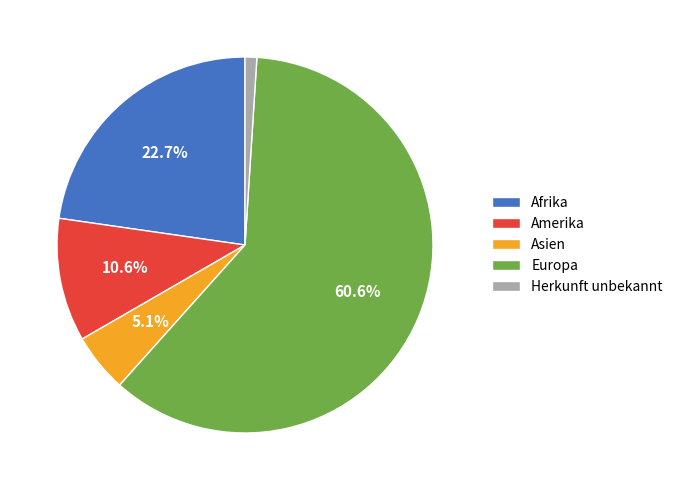

Which category has the biggest portion of the pie?

Europa